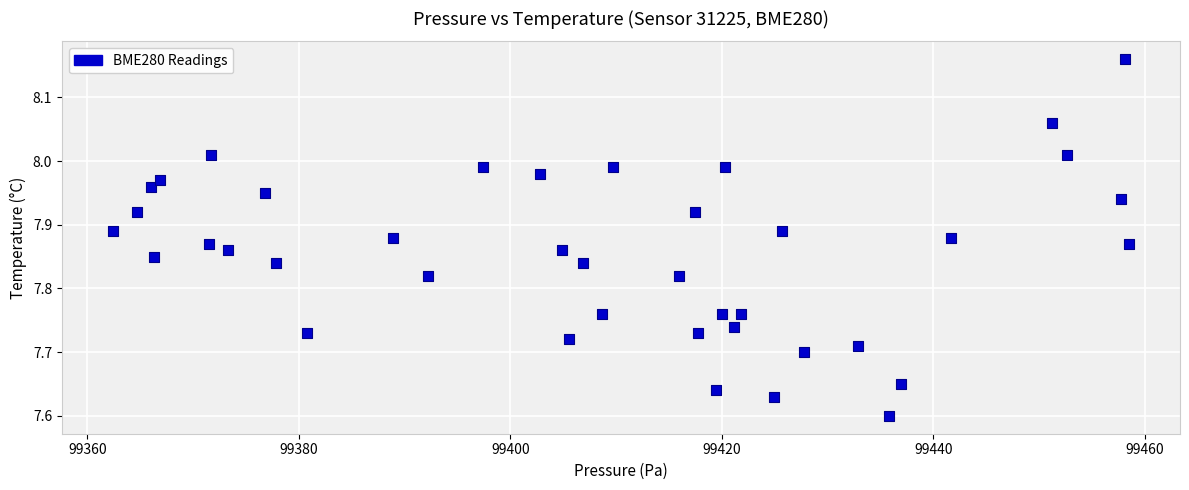

What is the range of Y values (max minus min)?

0.6